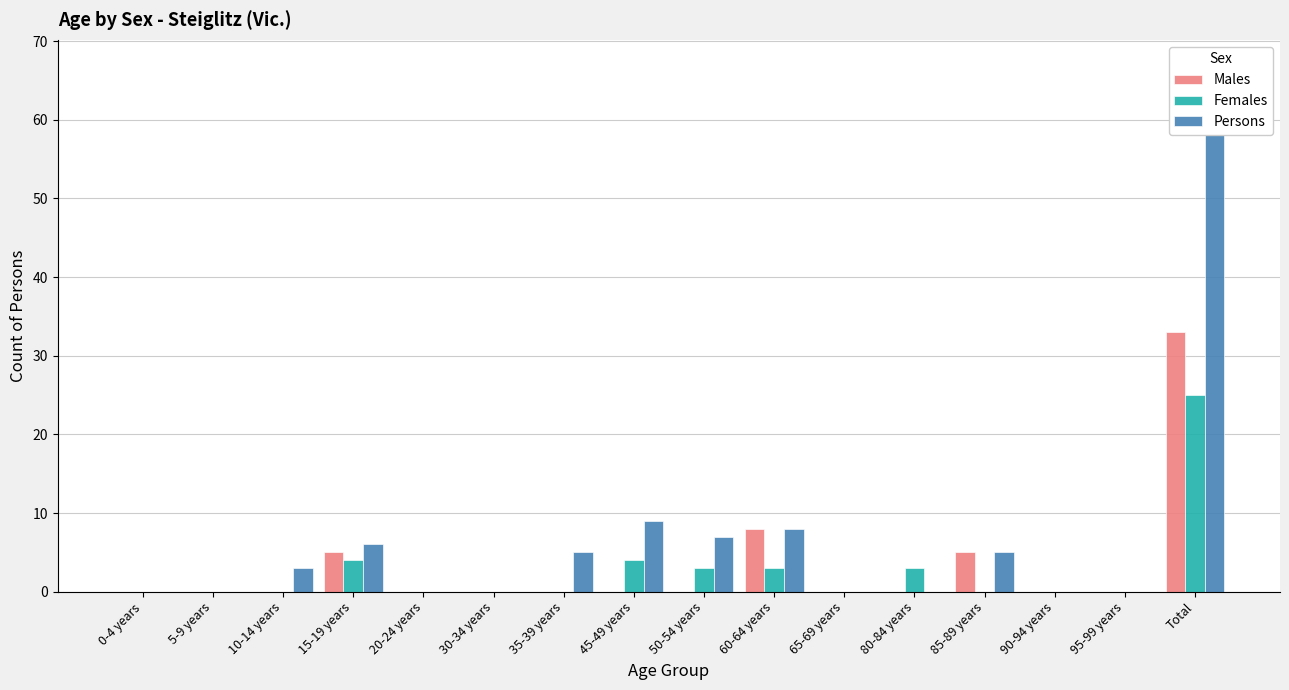

How many groups of bars are there?

16